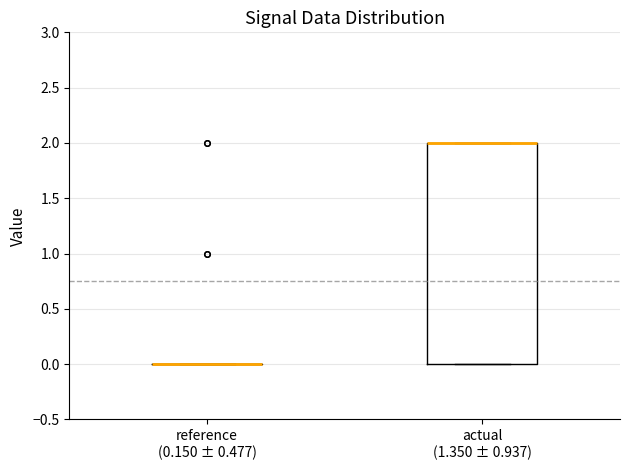

Which box is the tallest, from its lower edge to its upper edge?

actual (1.350 ± 0.937)